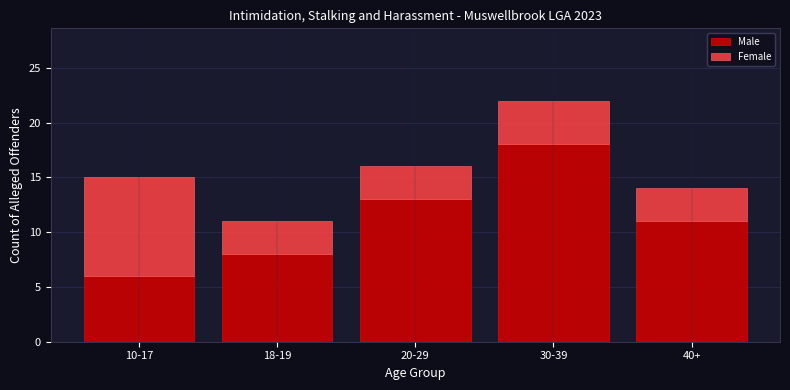

Reading left to right, what are the values for Male?

10-17=6	18-19=8	20-29=13	30-39=18	40+=11